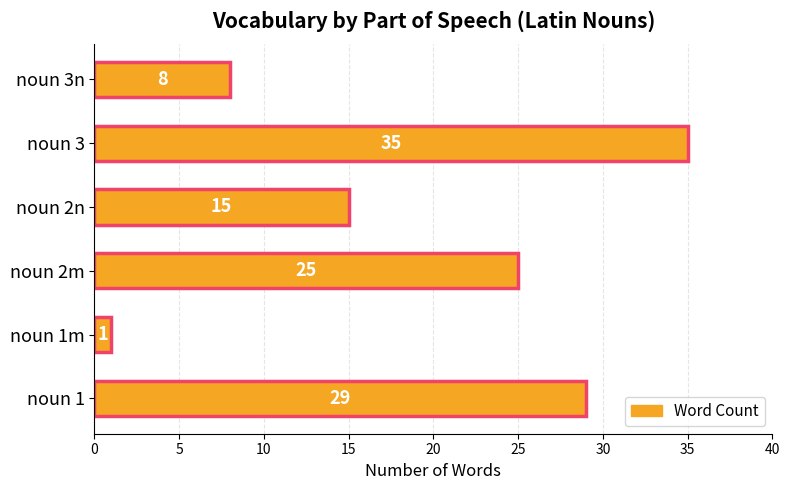

At which label is the value closest to 18?

noun 2n